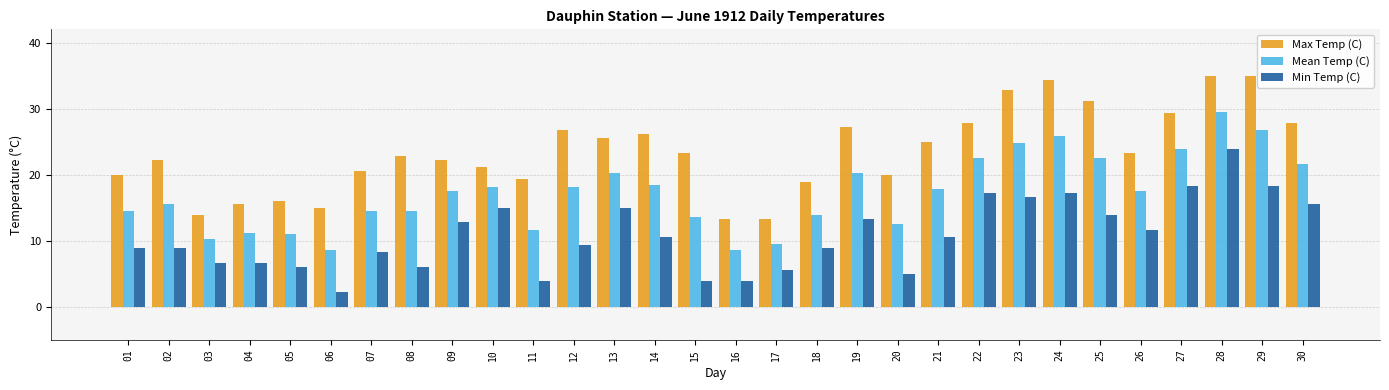

At which category does the chart reach its minimum across all series?

06